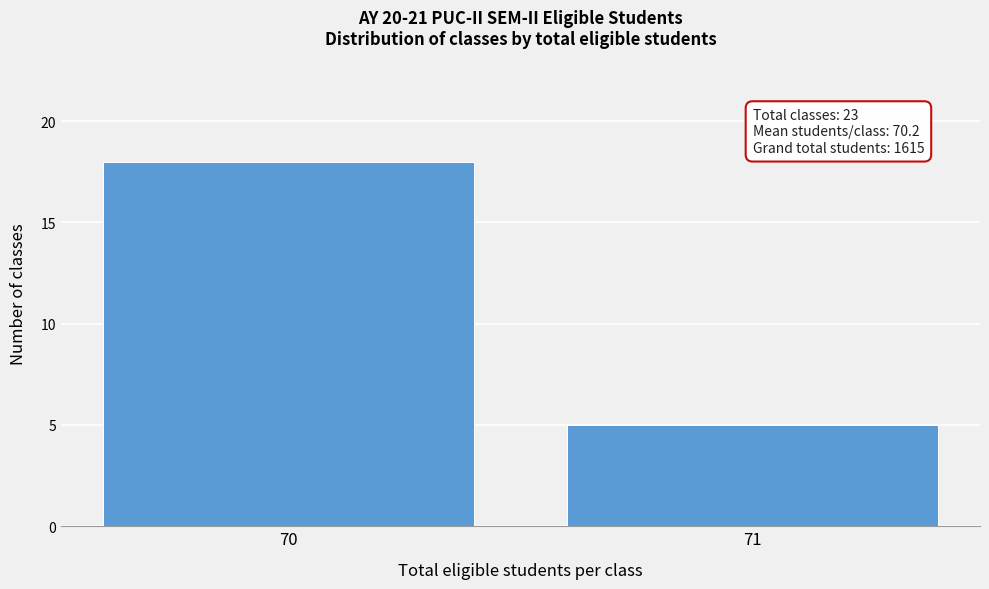

Reading left to right, what are all the values shown in this chart?

70=18	71=5